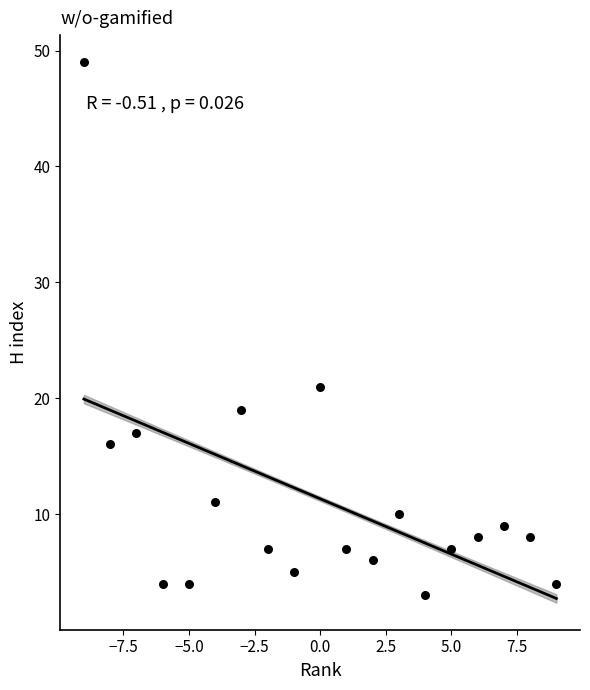

What Y value in the scatter plot is closest to 26?

21